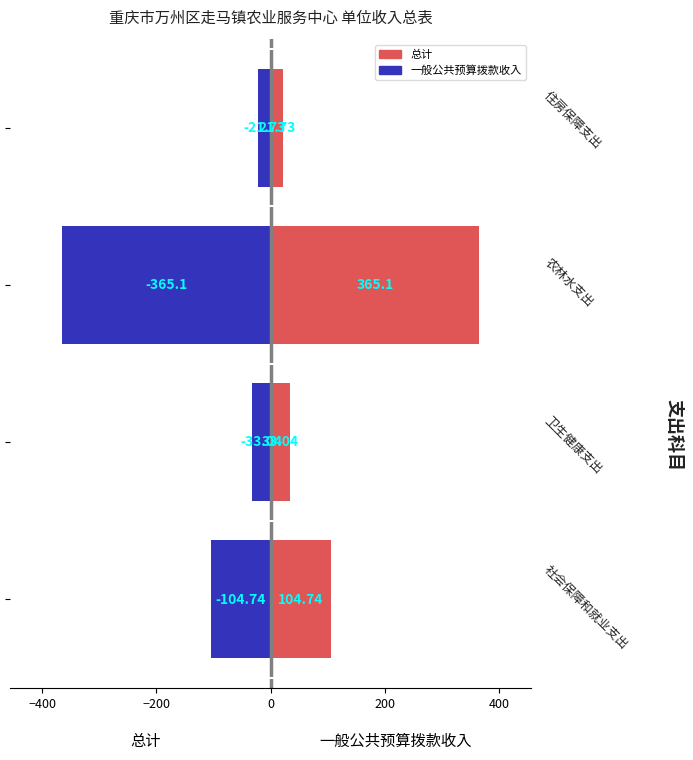

Are the bars grouped side by side (vs. stacked)?

Yes